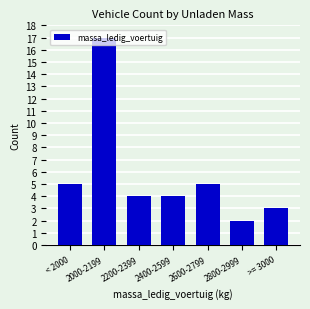

What position from the right is 2400-2599?

4